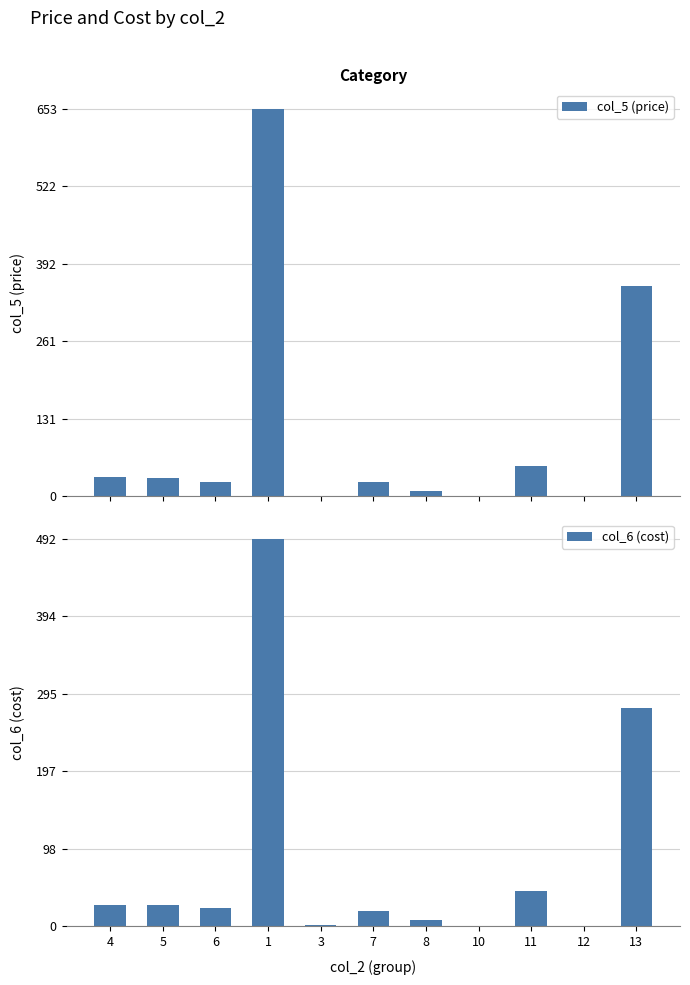

Which category has the highest value in the col_6 (cost) series?

1